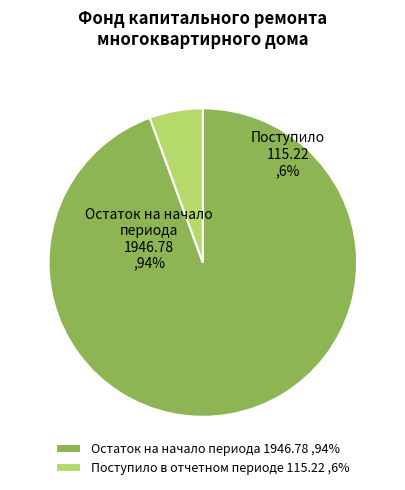

Which slice is the largest?

Остаток на начало периода